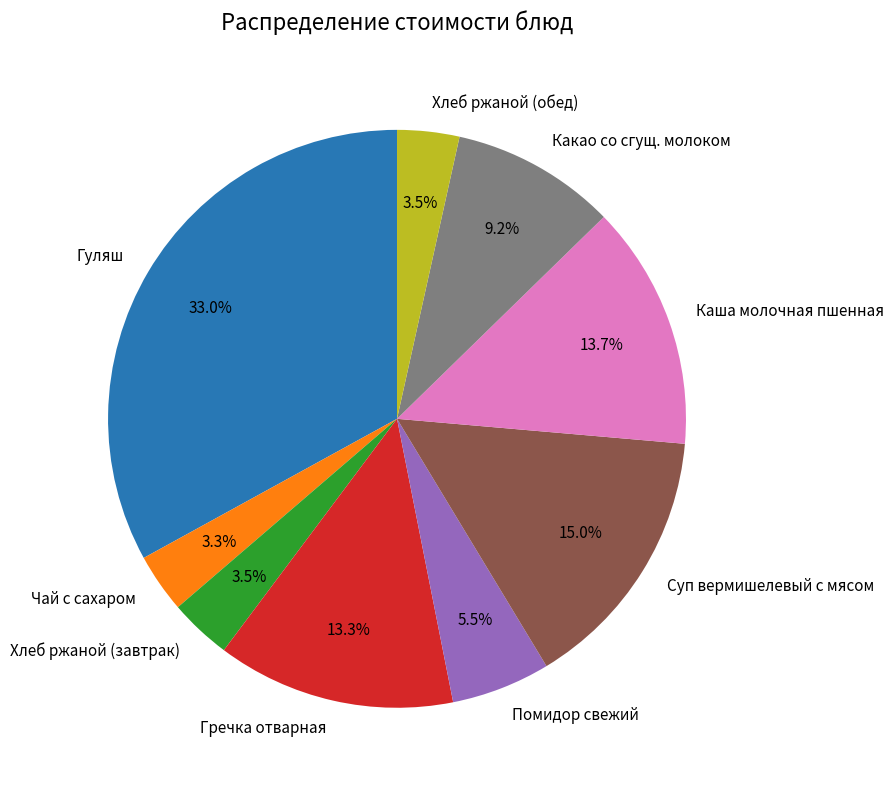

How many slices are in this pie chart?

9